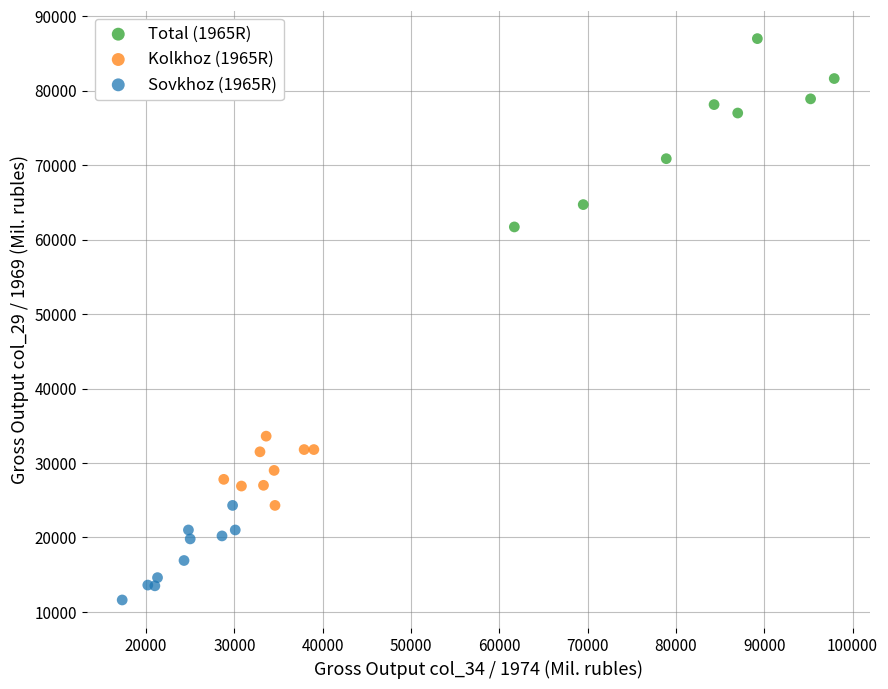

Which series reaches the maximum Y coordinate?

Total (1965R)